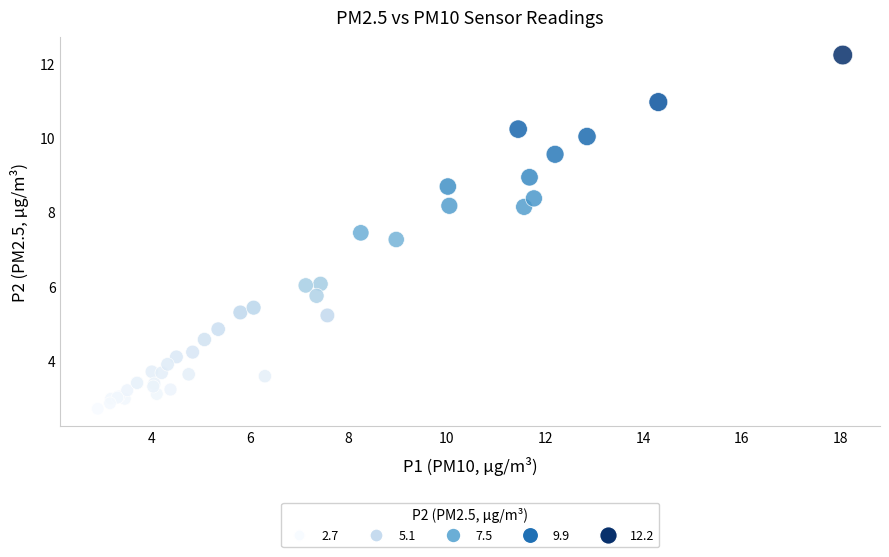

What Y value in the scatter plot is closest to 7?

7.3